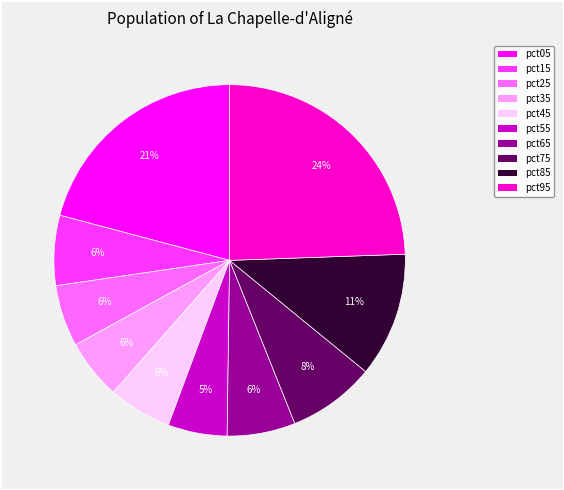

How many segments does this pie chart have?

10